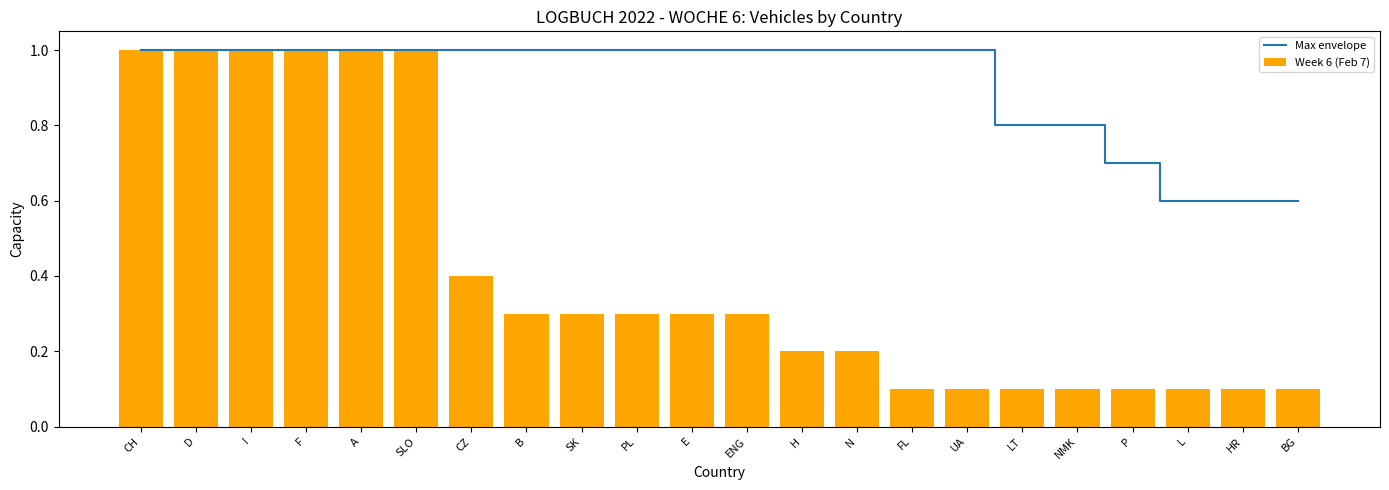

Reading left to right, transcribe all the data shown in this chart.

Max envelope: CH=1.0	D=1.0	I=1.0	F=1.0	A=1.0	SLO=1.0	CZ=1.0	B=1.0	SK=1.0	PL=1.0	E=1.0	ENG=1.0	H=1.0	N=1.0	FL=1.0	UA=1.0	LT=0.8	NMK=0.8	P=0.7	L=0.6	HR=0.6	BG=0.6
Week 6 (Feb 7): CH=1.0	D=1.0	I=1.0	F=1.0	A=1.0	SLO=1.0	CZ=0.4	B=0.3	SK=0.3	PL=0.3	E=0.3	ENG=0.3	H=0.2	N=0.2	FL=0.1	UA=0.1	LT=0.1	NMK=0.1	P=0.1	L=0.1	HR=0.1	BG=0.1